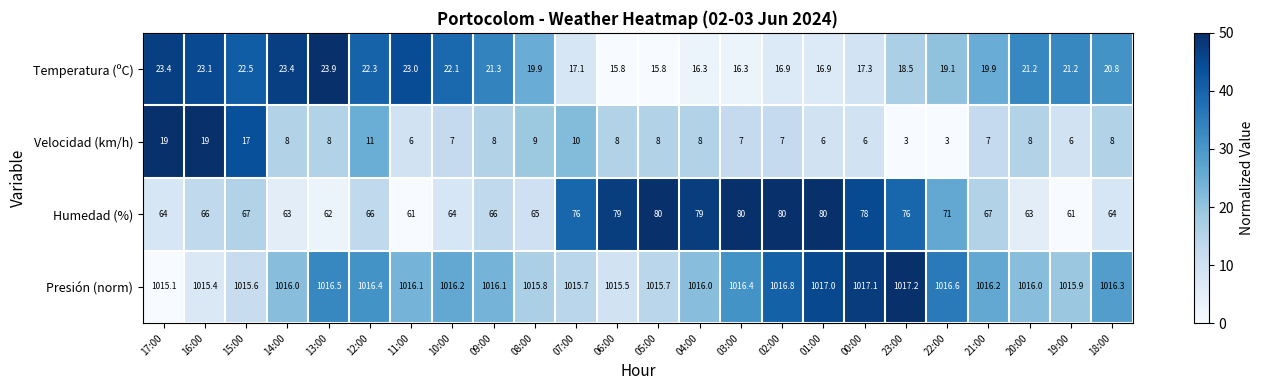

Which series has the largest range (max minus min)?

Humedad (%)